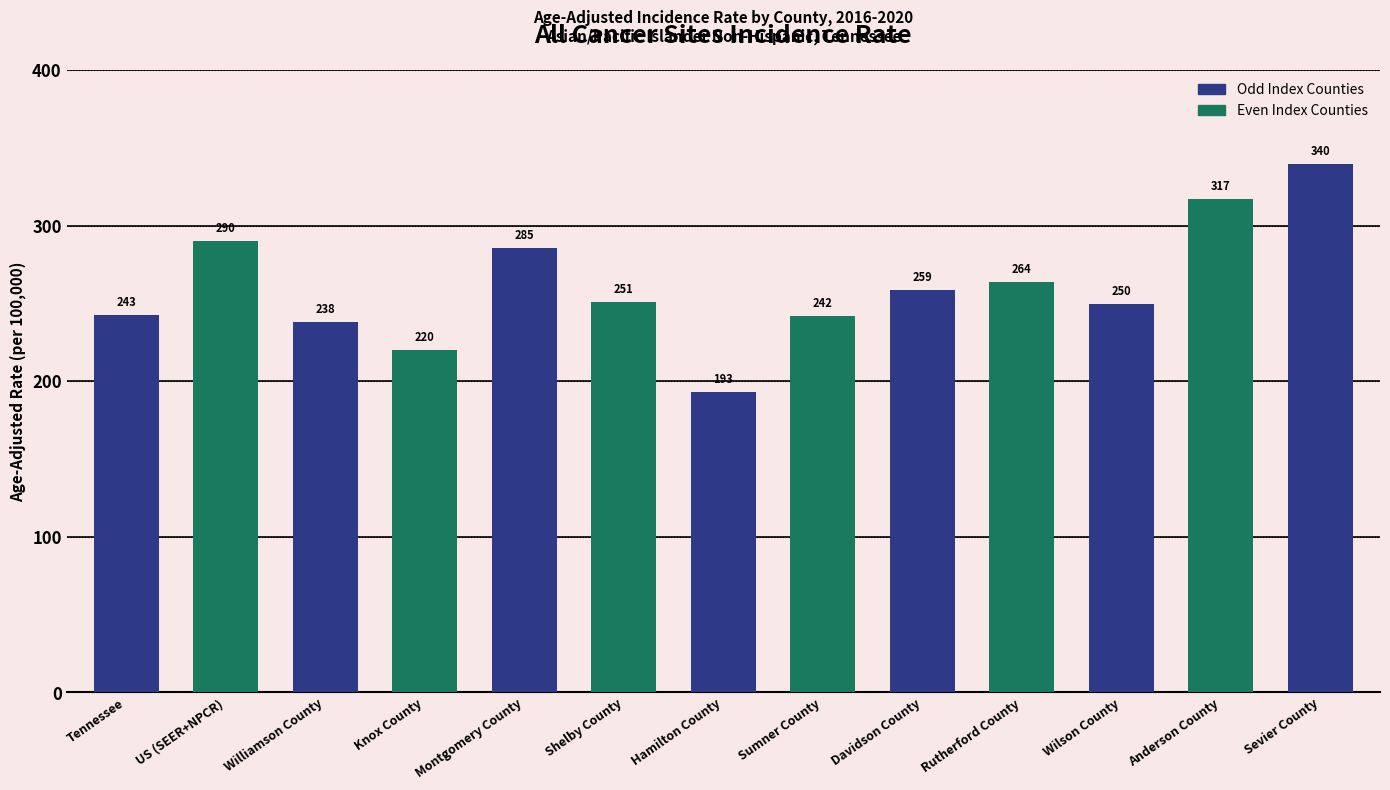

How many categories are shown in the chart?

13